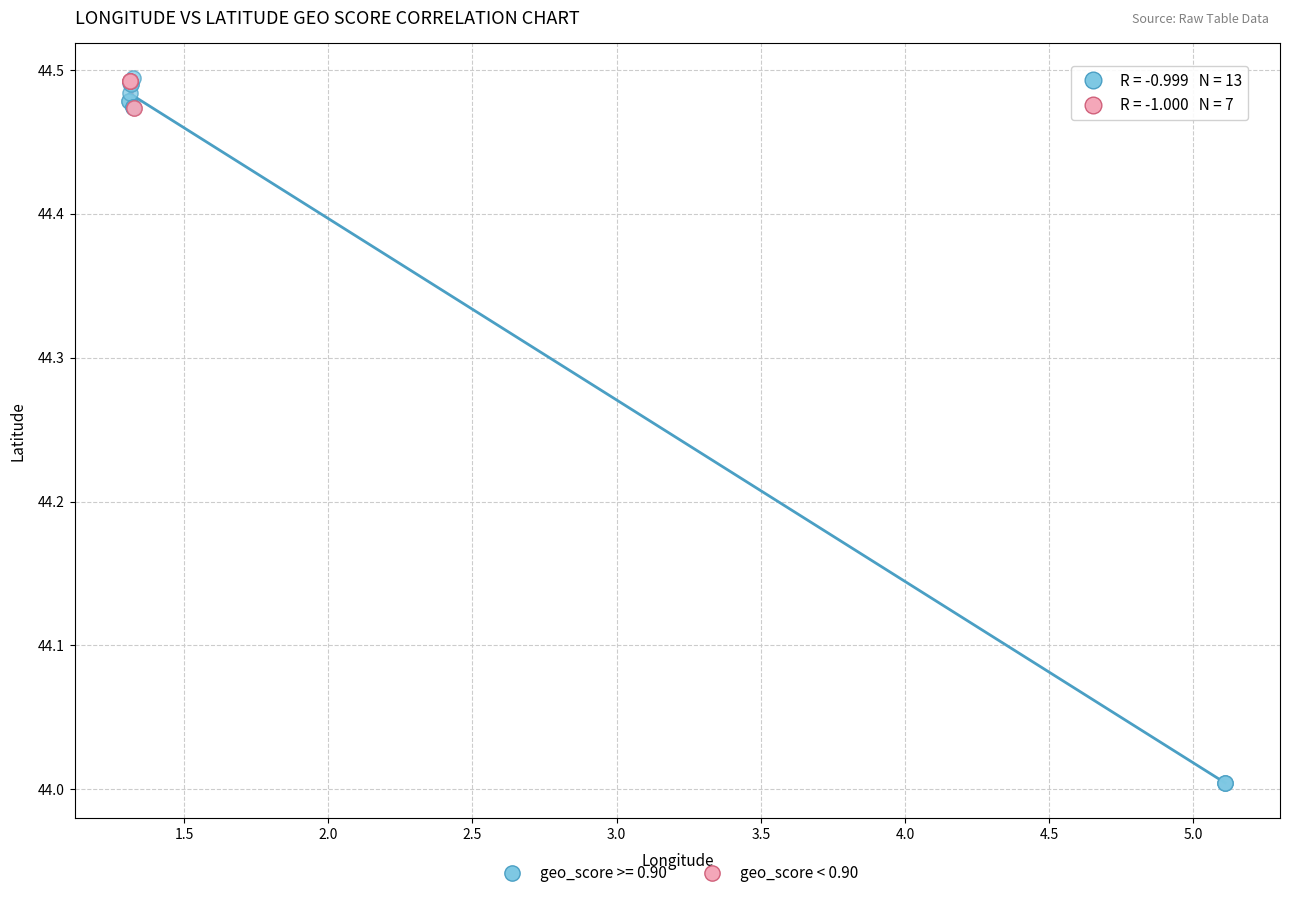

Which series has the largest Y range (max minus min)?

geo_score >= 0.90